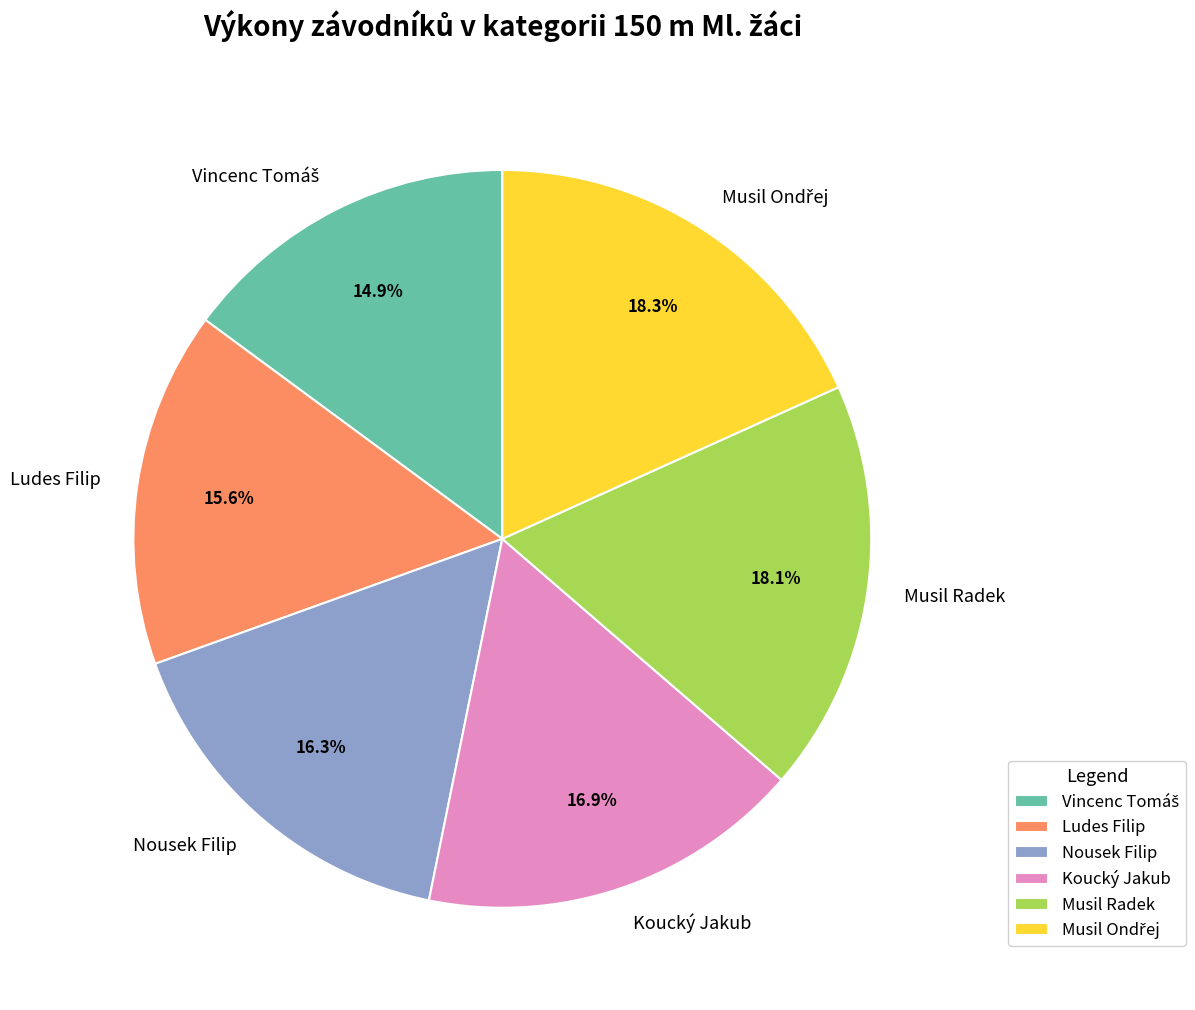

Approximately how many times larger is the value at Nousek Filip compared to Koucký Jakub?

1.0